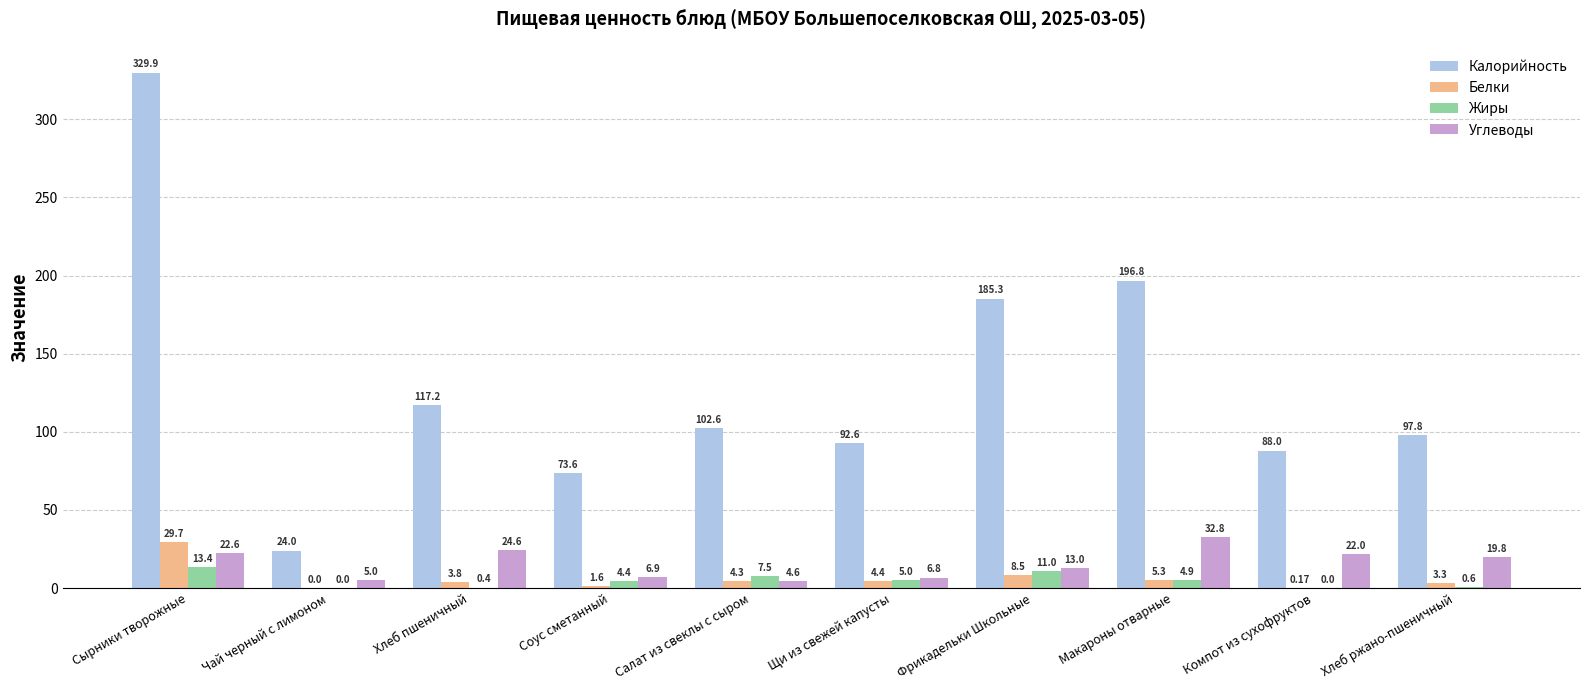

Does the chart contain stacked bars?

No